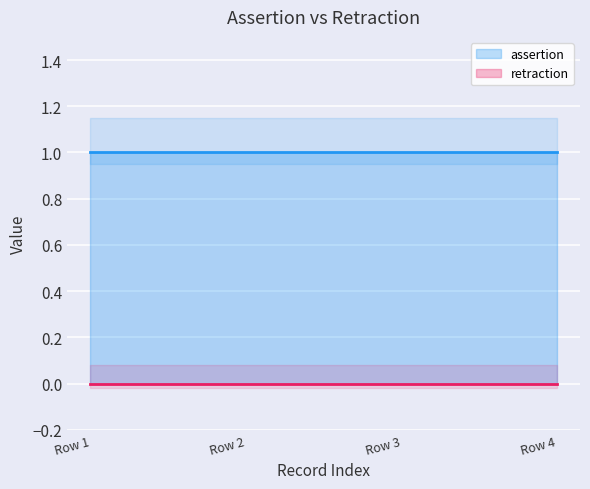

Reading left to right, list all the values displayed in this chart.

assertion: obo:CHEBI_24835 rdfs:label=1	obo:CHEBI_24835 oio:id=1	obo:CHEBI_24835 rdfs:subClassOf=1	obo:CHEBI_24835 rdf:type=1
retraction: obo:CHEBI_24835 rdfs:label=0	obo:CHEBI_24835 oio:id=0	obo:CHEBI_24835 rdfs:subClassOf=0	obo:CHEBI_24835 rdf:type=0